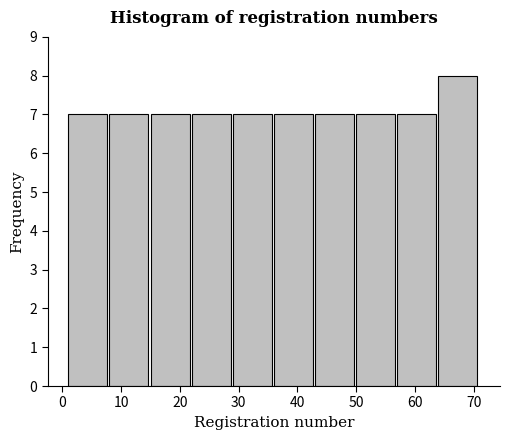

How tall is the bar that spans 36 to 43 on the x-axis? The values are not printed on the chart, so give them approximately, as read against the axis.

7